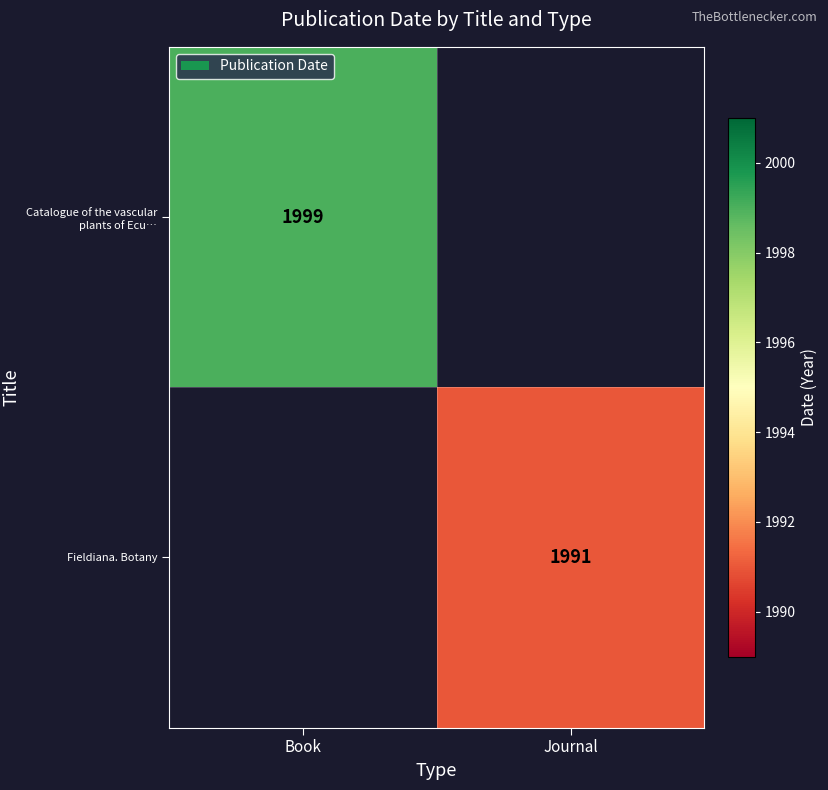

True or false: Catalogue of the vascular plants of Ecu… has a value of 1999 at Book.

True